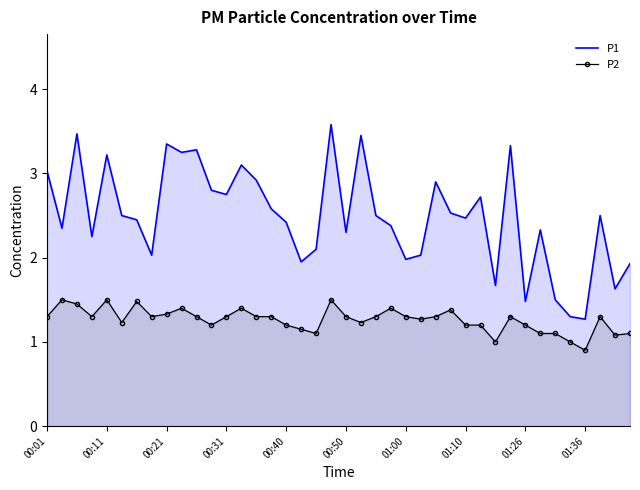

What is the difference between the maximum and minimum values in the P1 series?

2.3